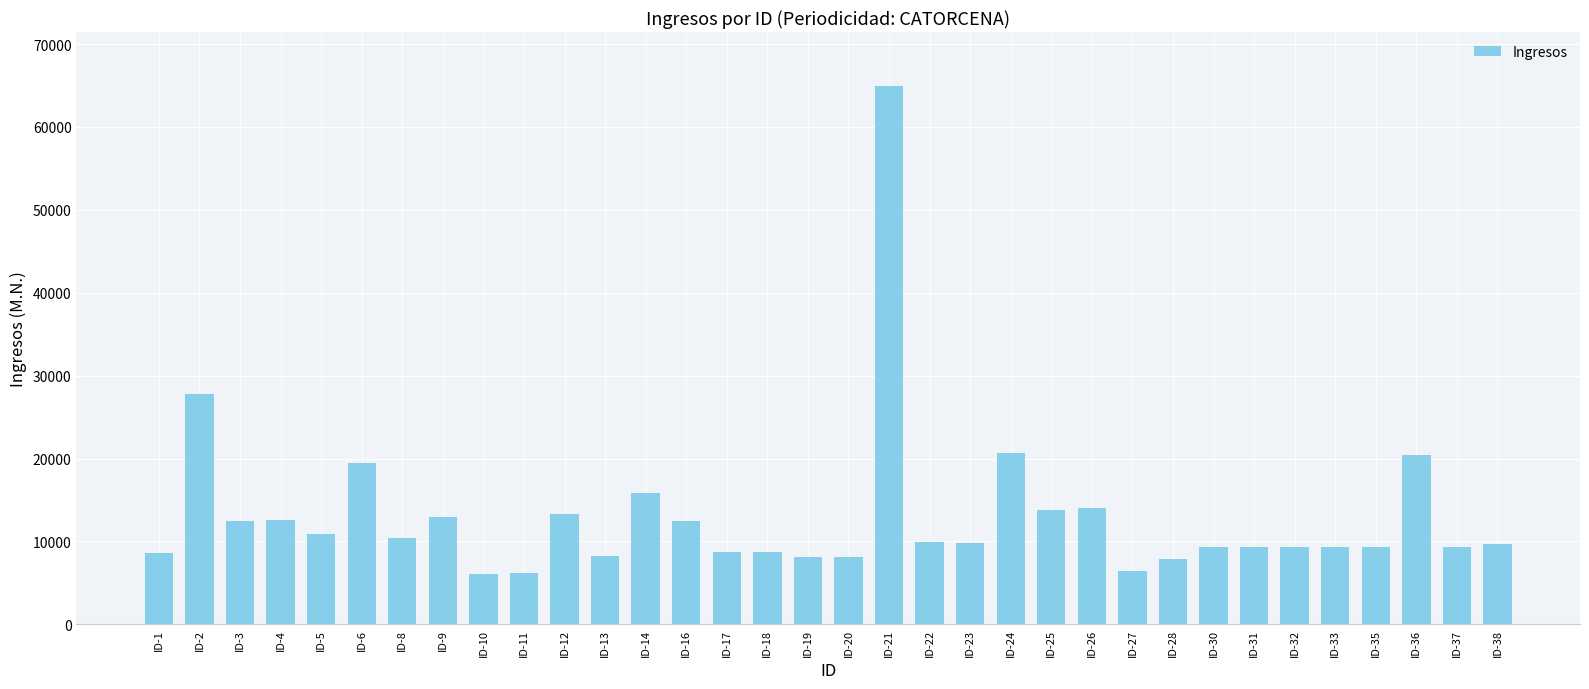

What is the maximum value shown in the chart?

64951.6